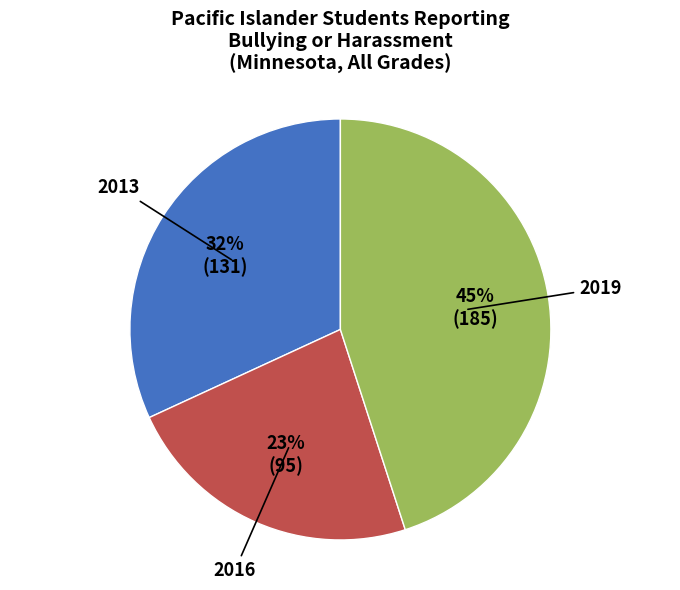

Is the sum of 2019 and 2016 greater than half?

Yes